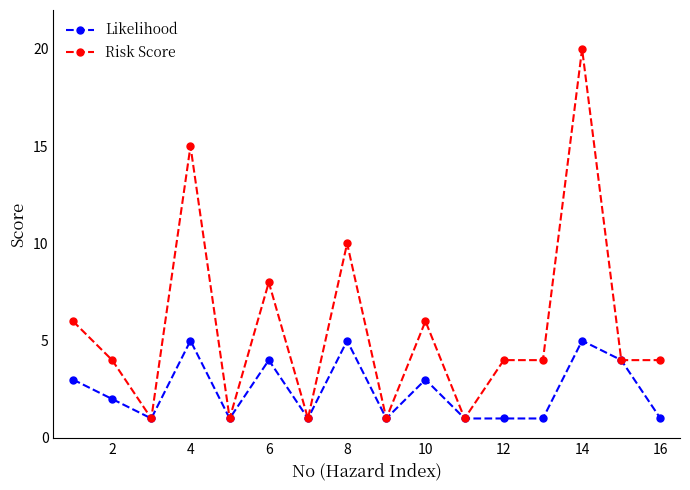

What is the value of the Risk Score point at the 5th from the left?

1